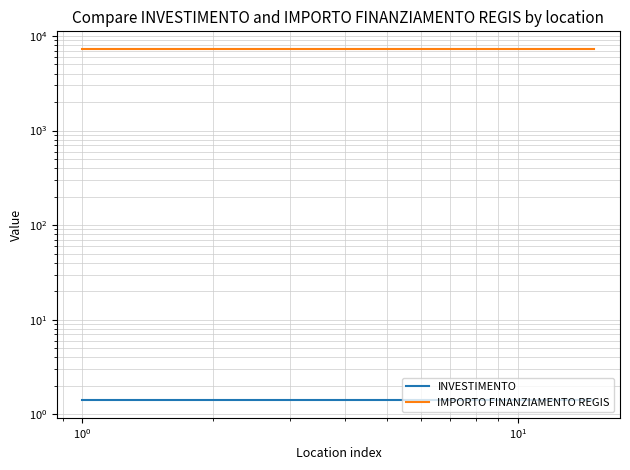

What is the minimum value shown in the chart?

1.4